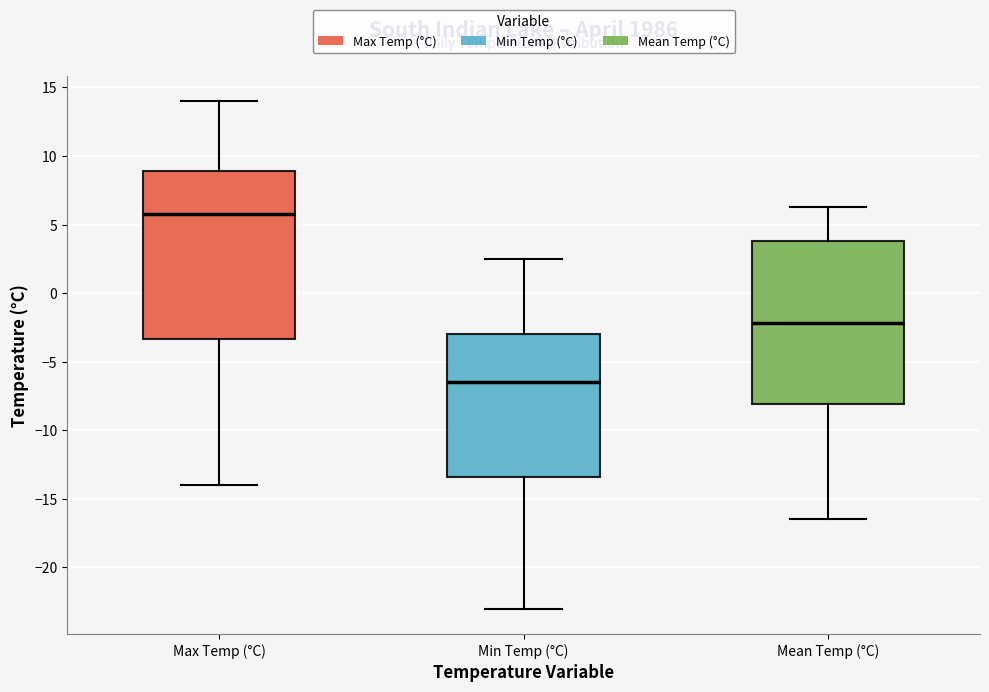

Which box's median line is the lowest?

Min Temp (°C)